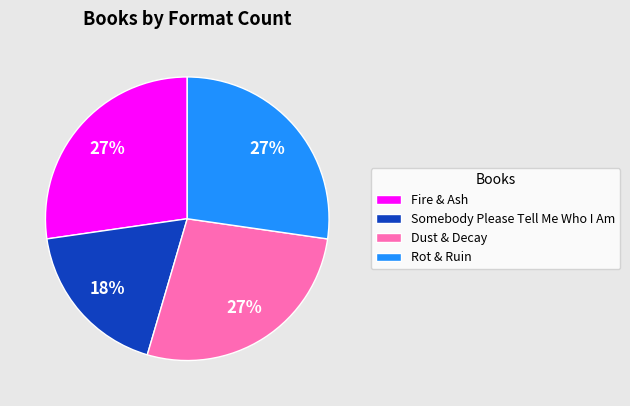

To the nearest percent, what is the average slice percentage?

25%